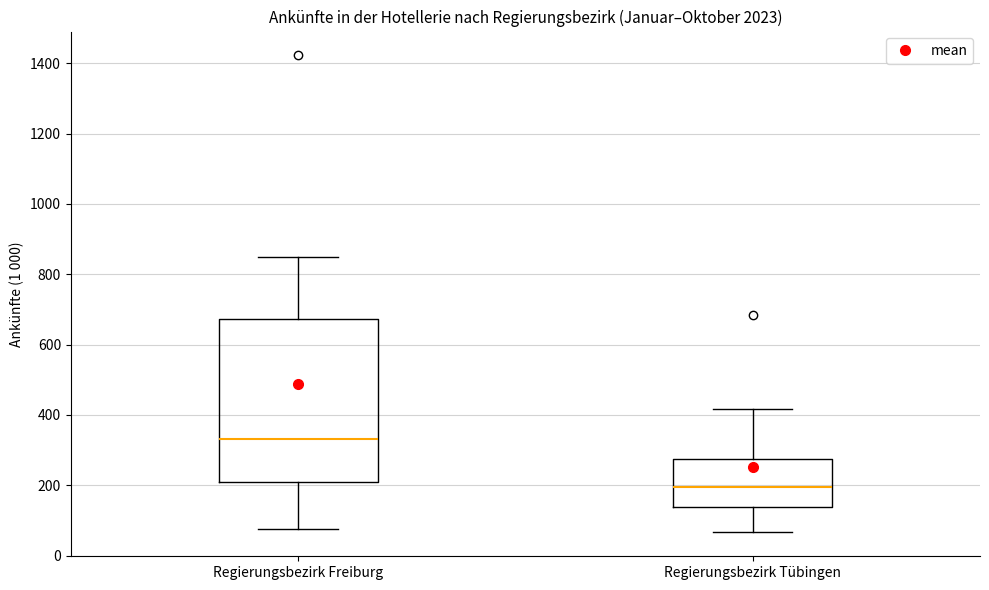

Which box's median line is the highest?

Regierungsbezirk Freiburg